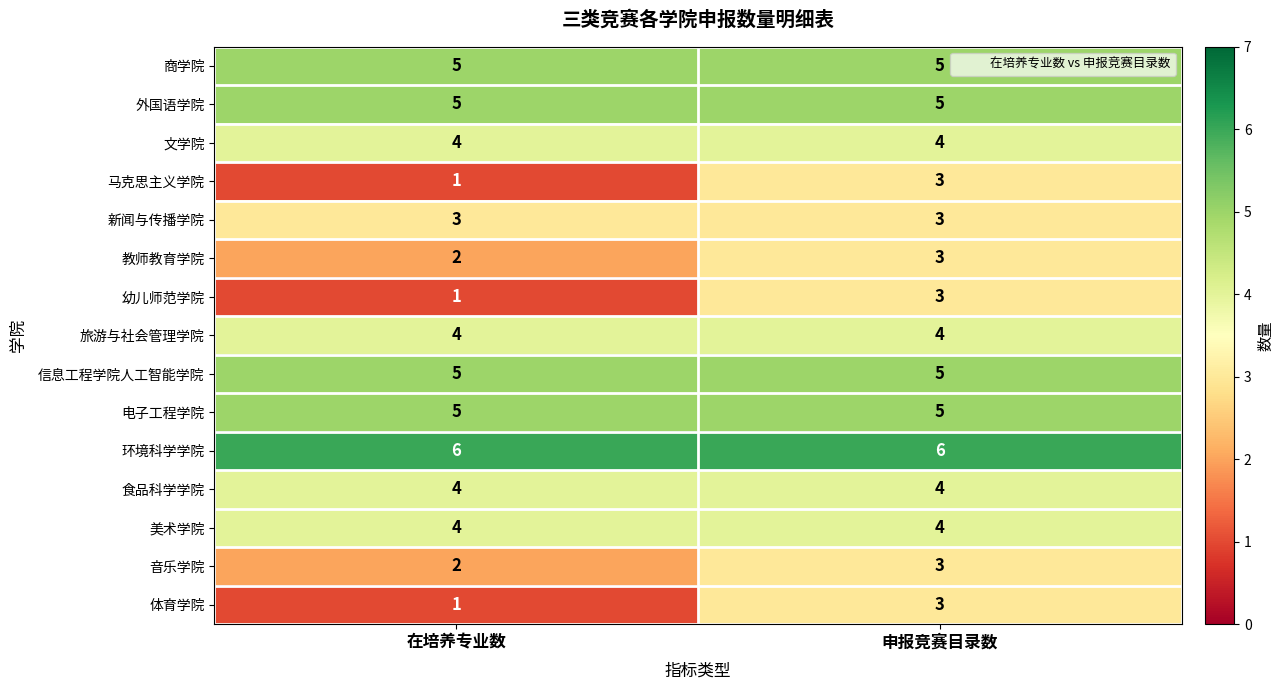

What value does the 环境科学学院 series have at 申报竞赛目录数?

6